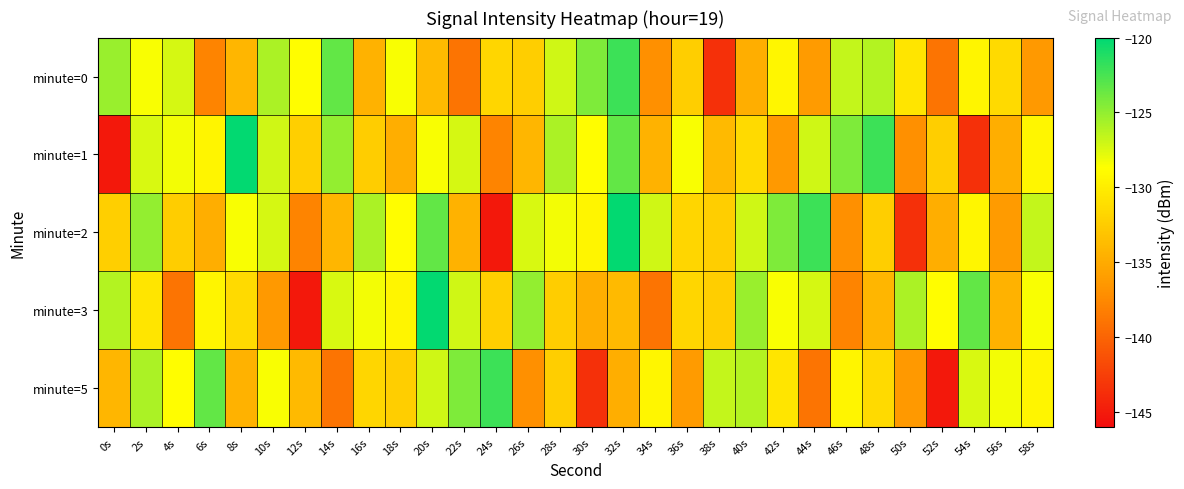

Reading left to right, transcribe all the data shown in this chart.

minute=0: 0s=-125.2	2s=-128.5	4s=-127.3	6s=-137.8	8s=-134.1	10s=-125.8	12s=-128.8	14s=-123.4	16s=-134.4	18s=-128.5	20s=-133.8	22s=-139.0	24s=-131.8	26s=-132.3	28s=-127.0	30s=-124.3	32s=-122.1	34s=-137.0	36s=-132.4	38s=-143.5	40s=-134.8	42s=-129.3	44s=-136.2	46s=-126.6	48s=-126.2	50s=-130.6	52s=-139.0	54s=-129.4	56s=-131.4	58s=-136.3
minute=1: 0s=-145.1	2s=-127.4	4s=-128.3	6s=-129.4	8s=-120.1	10s=-127.1	12s=-132.2	14s=-125.0	16s=-132.5	18s=-134.8	20s=-128.5	22s=-127.3	24s=-137.8	26s=-134.1	28s=-125.8	30s=-128.8	32s=-123.4	34s=-134.4	36s=-128.5	38s=-133.8	40s=-131.4	42s=-136.3	44s=-127.0	46s=-124.3	48s=-122.1	50s=-137.0	52s=-132.4	54s=-143.5	56s=-134.8	58s=-129.3
minute=2: 0s=-132.2	2s=-125.0	4s=-132.5	6s=-134.8	8s=-128.5	10s=-127.3	12s=-137.8	14s=-134.1	16s=-125.8	18s=-128.8	20s=-123.4	22s=-134.4	24s=-145.1	26s=-127.4	28s=-128.3	30s=-129.4	32s=-120.1	34s=-127.1	36s=-131.8	38s=-132.3	40s=-127.0	42s=-124.3	44s=-122.1	46s=-137.0	48s=-132.4	50s=-143.5	52s=-134.8	54s=-129.3	56s=-136.2	58s=-126.6
minute=3: 0s=-126.2	2s=-130.6	4s=-139.0	6s=-129.4	8s=-131.4	10s=-136.3	12s=-145.1	14s=-127.4	16s=-128.3	18s=-129.4	20s=-120.1	22s=-127.1	24s=-132.2	26s=-125.0	28s=-132.5	30s=-134.8	32s=-133.8	34s=-139.0	36s=-131.8	38s=-132.3	40s=-125.2	42s=-128.5	44s=-127.3	46s=-137.8	48s=-134.1	50s=-125.8	52s=-128.8	54s=-123.4	56s=-134.4	58s=-128.5
minute=5: 0s=-134.1	2s=-125.8	4s=-128.8	6s=-123.4	8s=-134.4	10s=-128.5	12s=-133.8	14s=-139.0	16s=-131.8	18s=-132.3	20s=-127.0	22s=-124.3	24s=-122.1	26s=-137.0	28s=-132.4	30s=-143.5	32s=-134.8	34s=-129.3	36s=-136.2	38s=-126.6	40s=-126.2	42s=-130.6	44s=-139.0	46s=-129.4	48s=-131.4	50s=-136.3	52s=-145.1	54s=-127.4	56s=-128.3	58s=-129.4